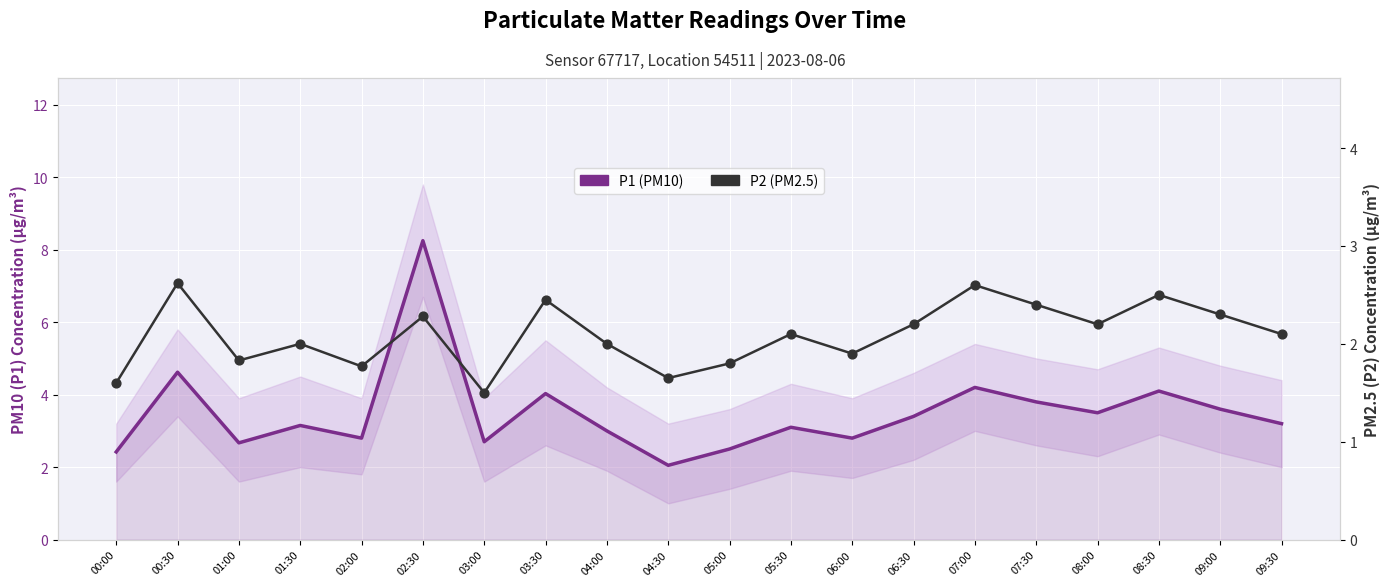

What are all the series names shown in the legend?

P1 (PM10), P2 (PM2.5)